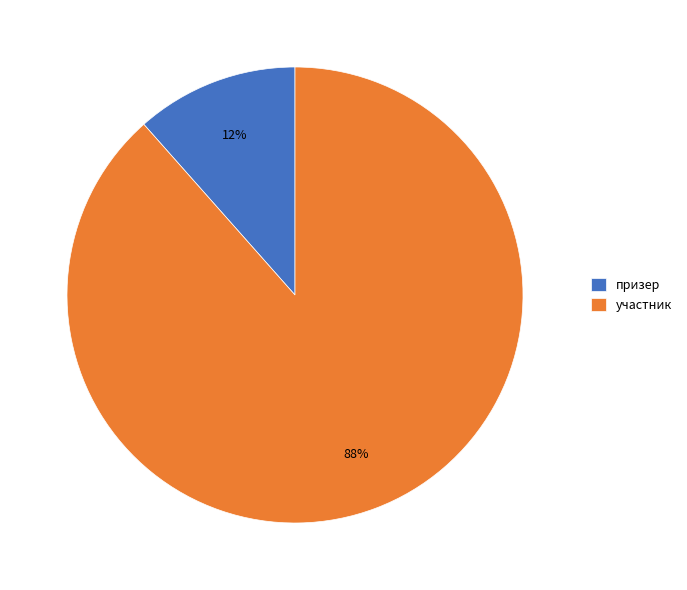

Do участник and призер together represent more than half of the pie?

Yes